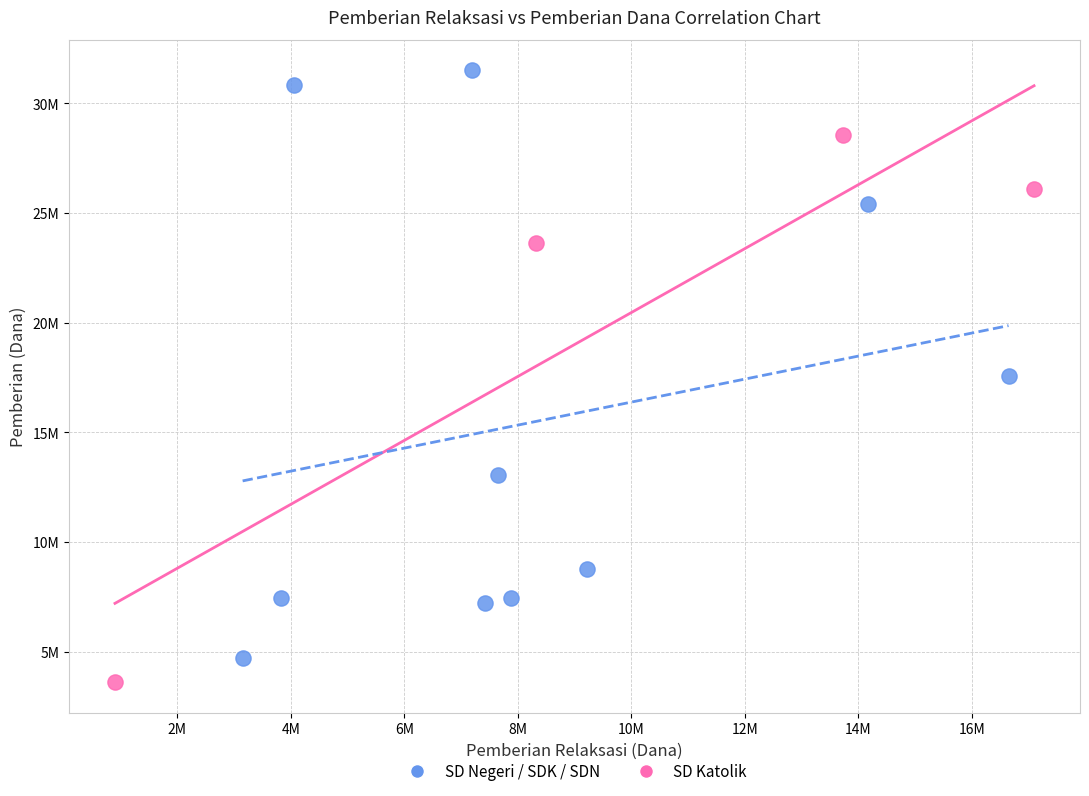

What are all the series names shown in the legend?

SD Negeri / SDK / SDN, SD Katolik